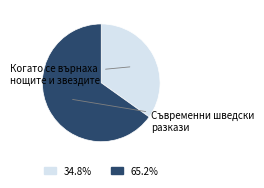

Is there any slice that represents more than half of the pie?

Yes